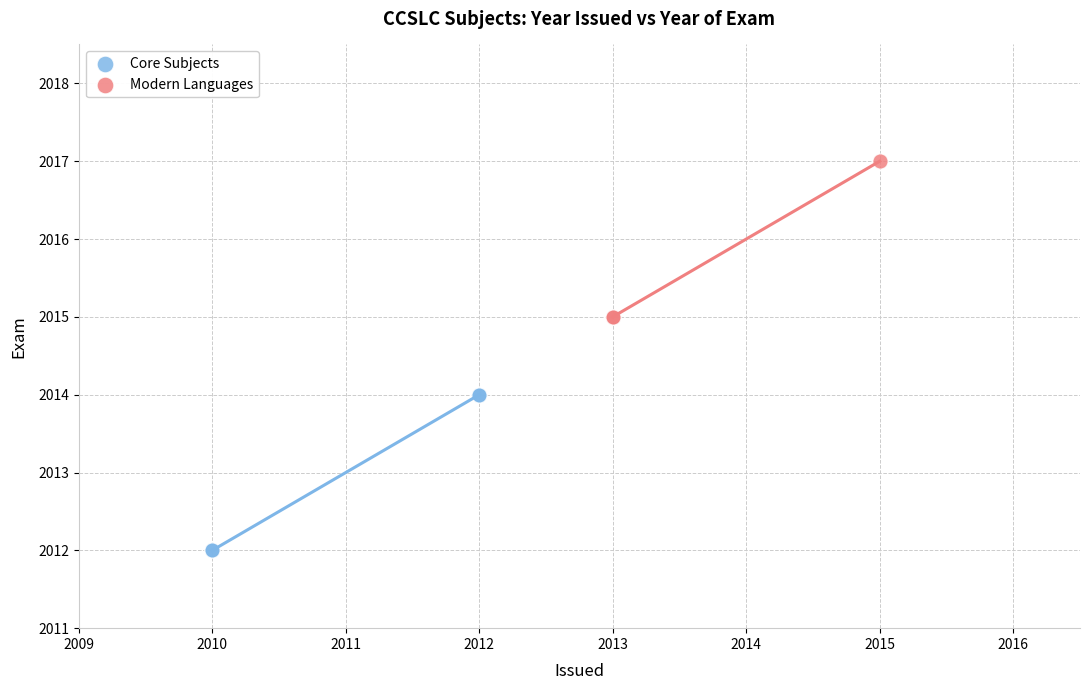

Which series reaches the minimum Y coordinate?

Core Subjects